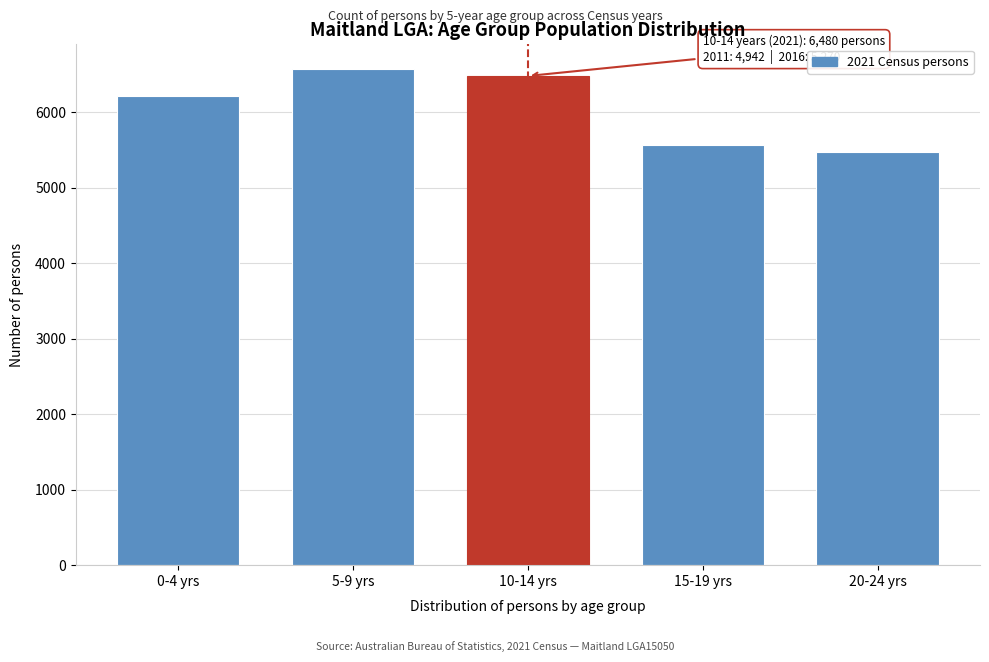

Reading left to right, extract all data points from this chart.

0-4 yrs=6220	5-9 yrs=6571	10-14 yrs=6480	15-19 yrs=5568	20-24 yrs=5471